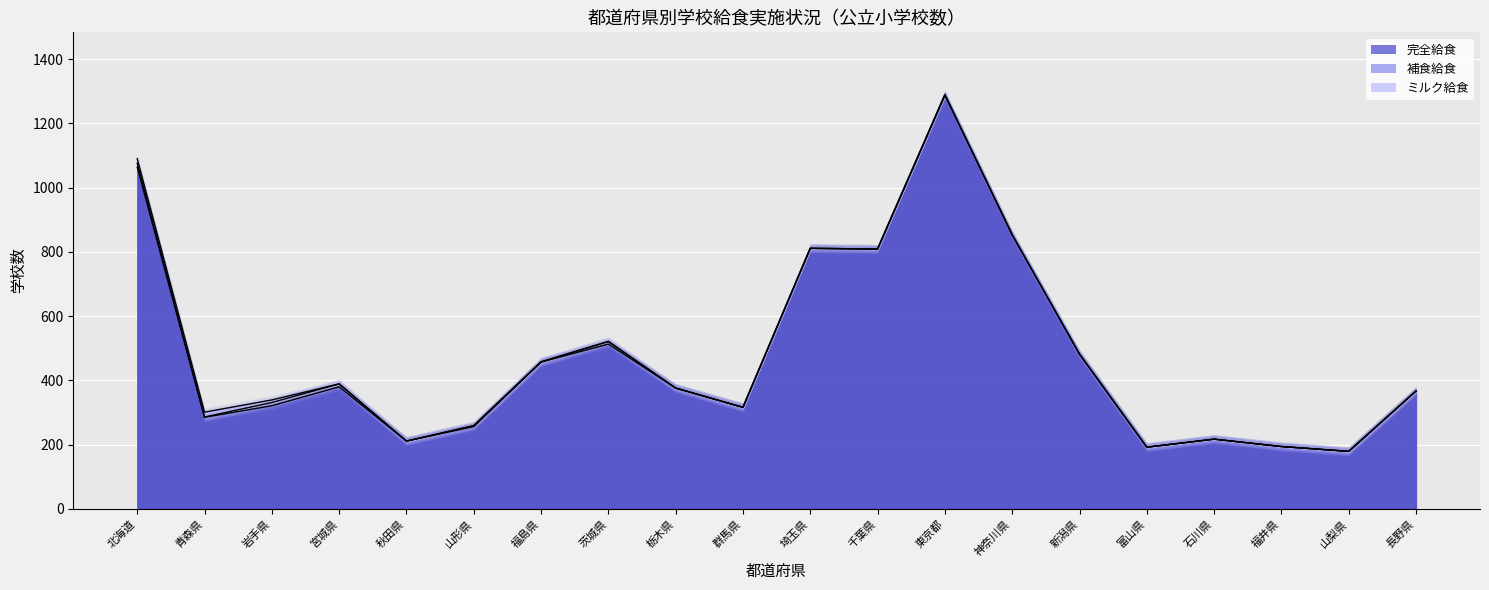

How many lines are shown in the chart?

3